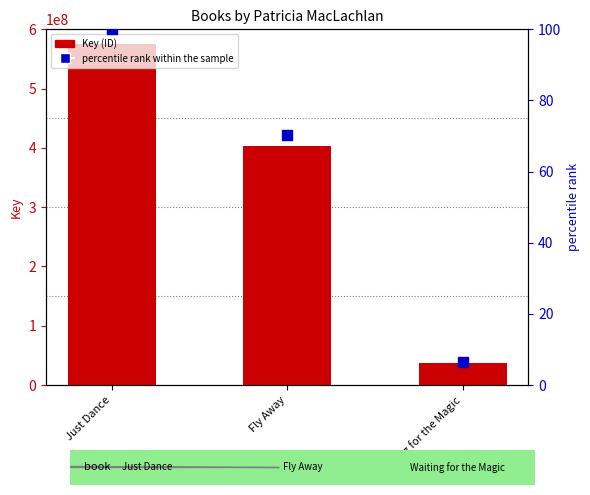

Which series reaches the maximum Y coordinate?

Key (ID)